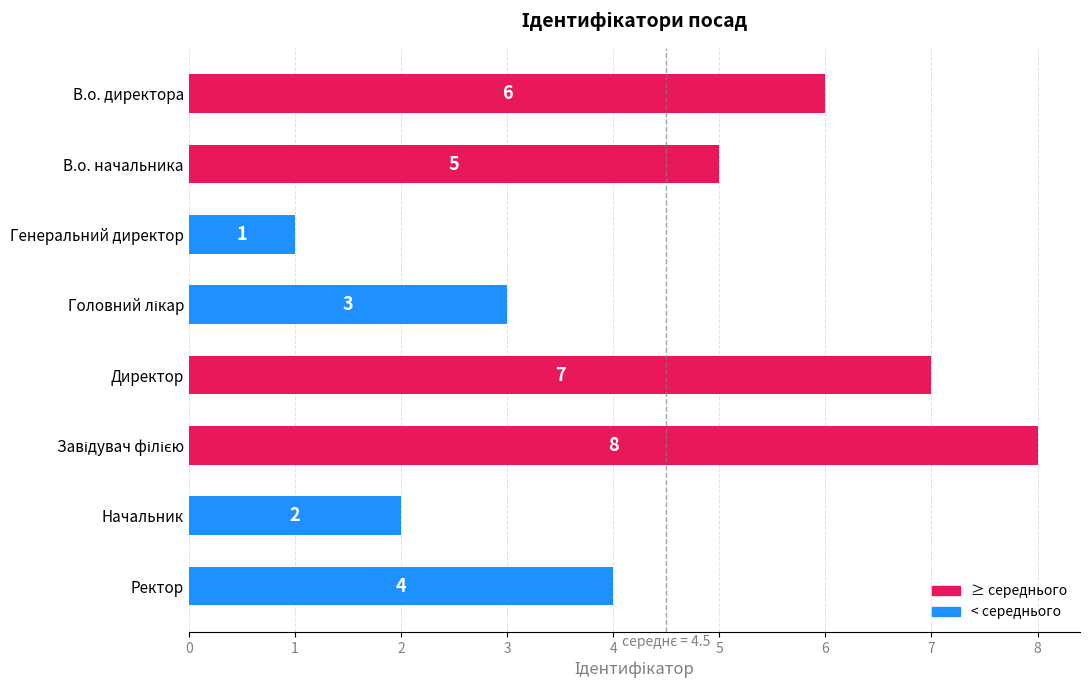

What is the greatest value displayed?

8